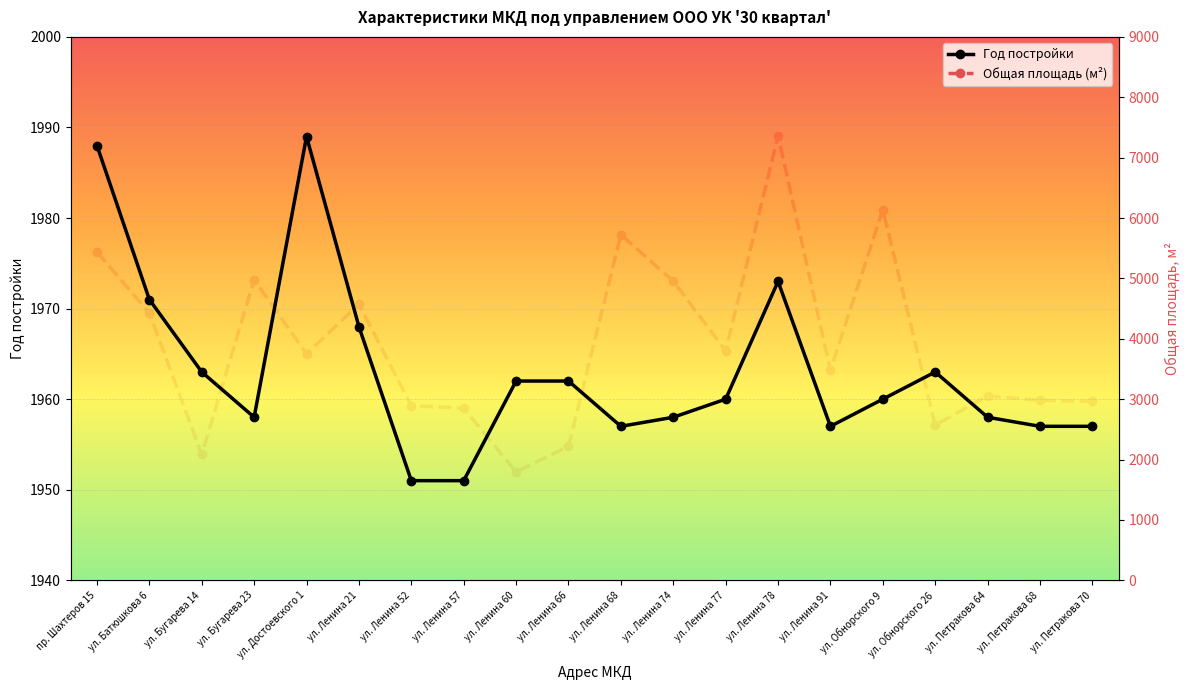

Reading left to right, extract all data points from this chart.

Год постройки: 1988.0	1971.0	1963.0	1958.0	1989.0	1968.0	1951.0	1951.0	1962.0	1962.0	1957.0	1958.0	1960.0	1973.0	1957.0	1960.0	1963.0	1958.0	1957.0	1957.0
Общая площадь (м²): 5438.0	4425.6	2083.3	4976.7	3750.8	4571.8	2891.7	2850.3	1795.5	2219.1	5724.2	4953.9	3800.8	7361.3	3477.7	6138.4	2569.9	3055.2	2979.4	2962.1